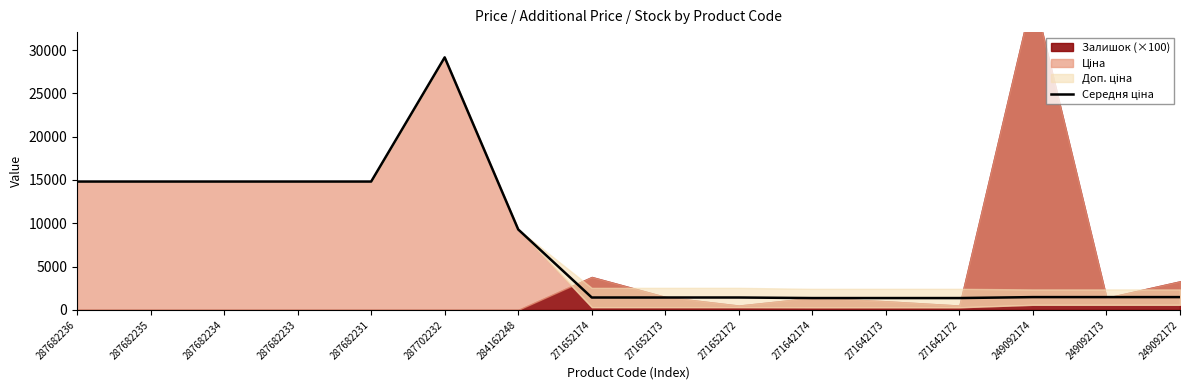

What is the label of the 15th point from the right?

287682235